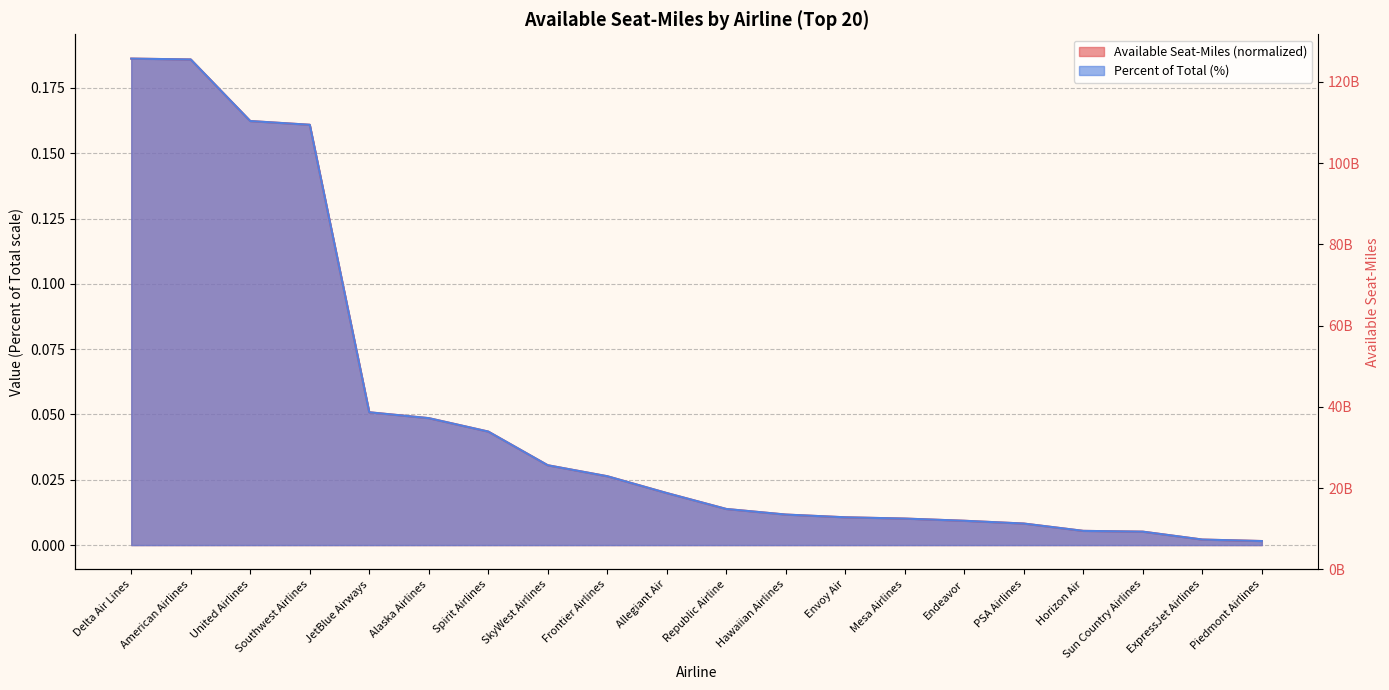

True or false: Percent of Total (%) has a value of 0.2 at United Airlines.

True